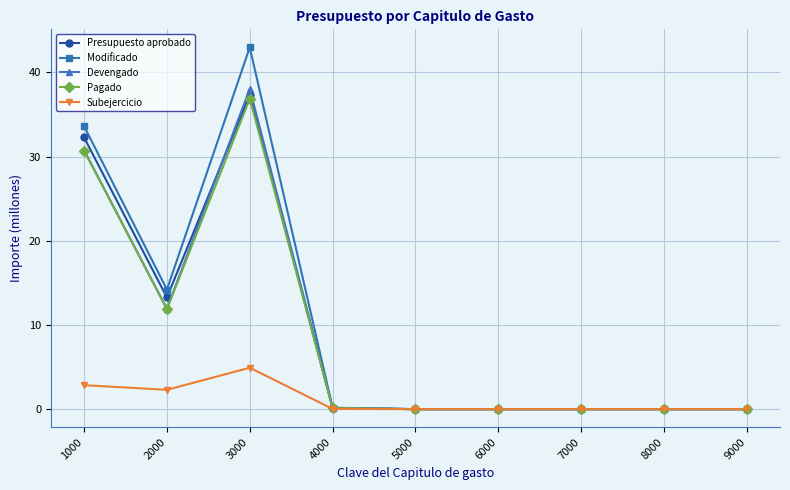

At which category is the sum across all series the highest?

3000